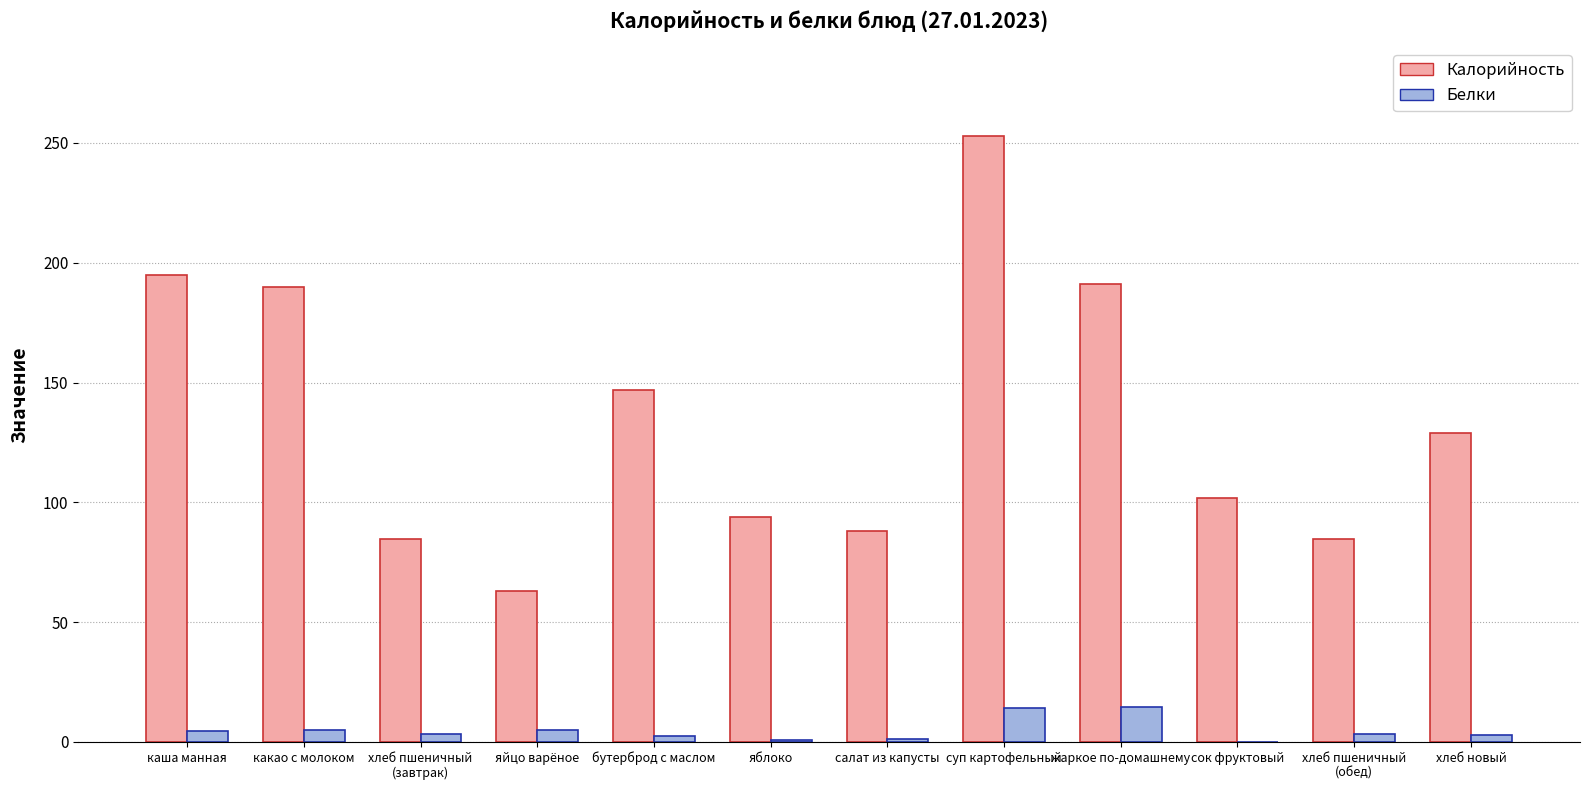

How many series are shown in this chart?

2